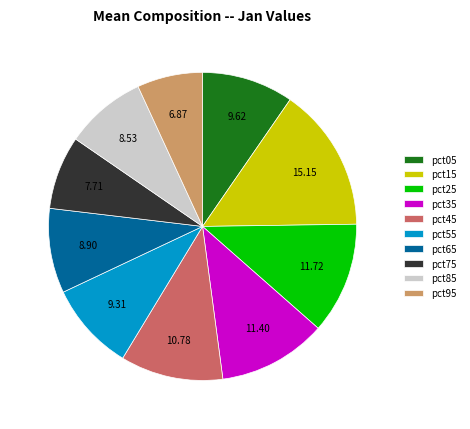

Is the sum of pct55 and pct05 greater than half?

No